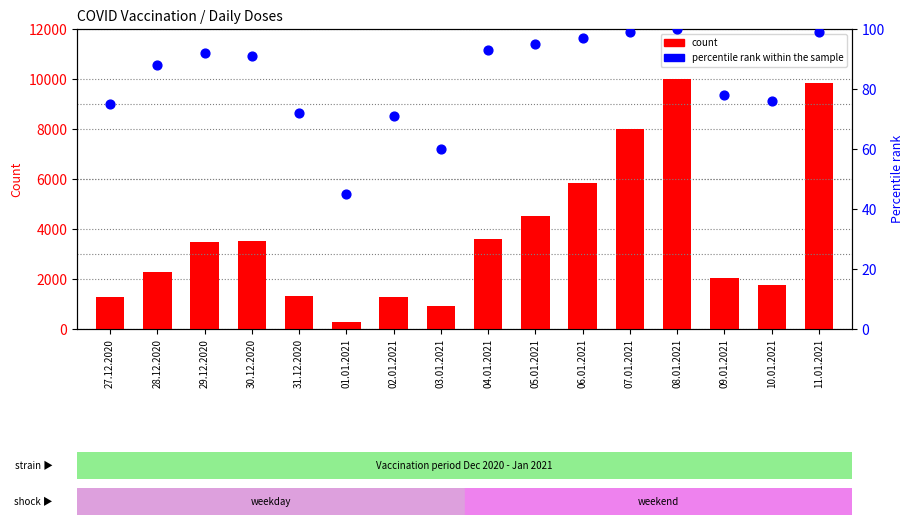

Is the value of percentile rank within the sample at 06.01.2021 greater than the value of count at 11.01.2021?

No